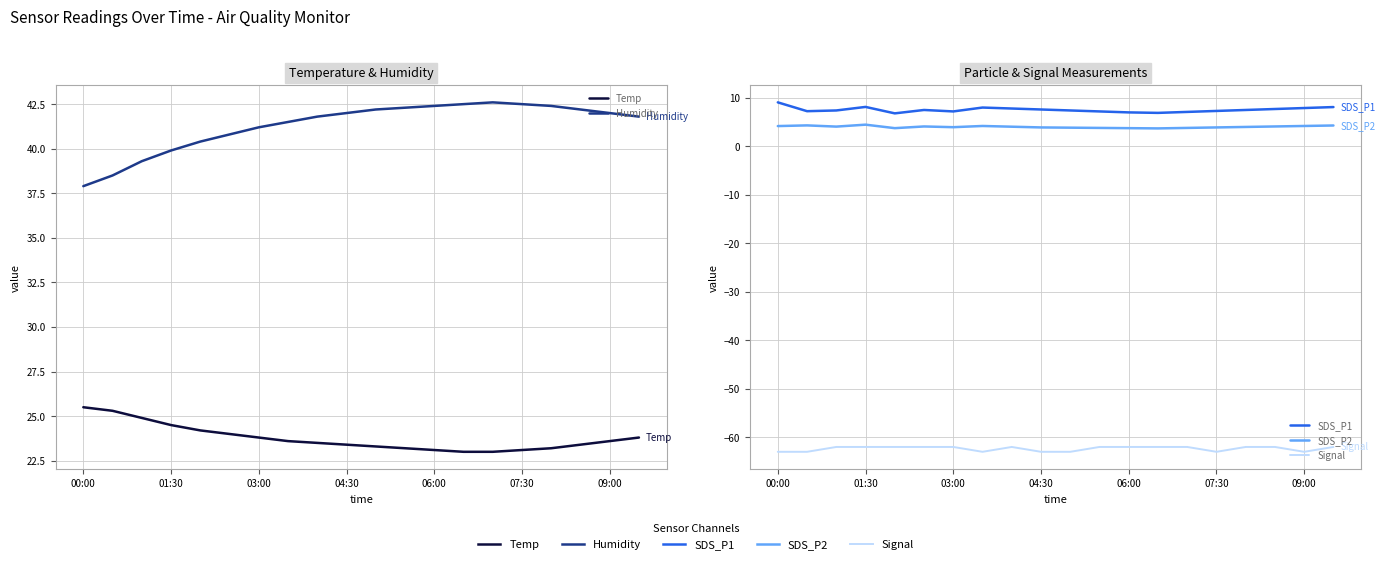

Count the number of categories in the chart.

20